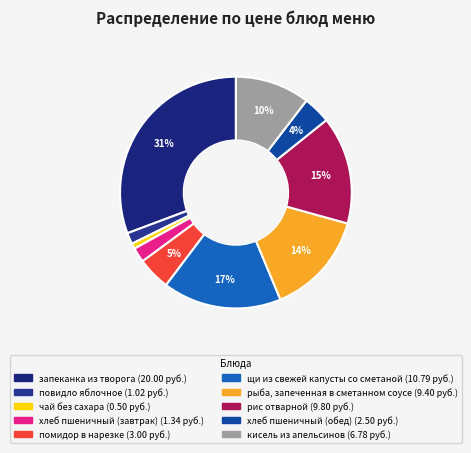

Is хлеб пшеничный (обед) the majority of the pie?

No